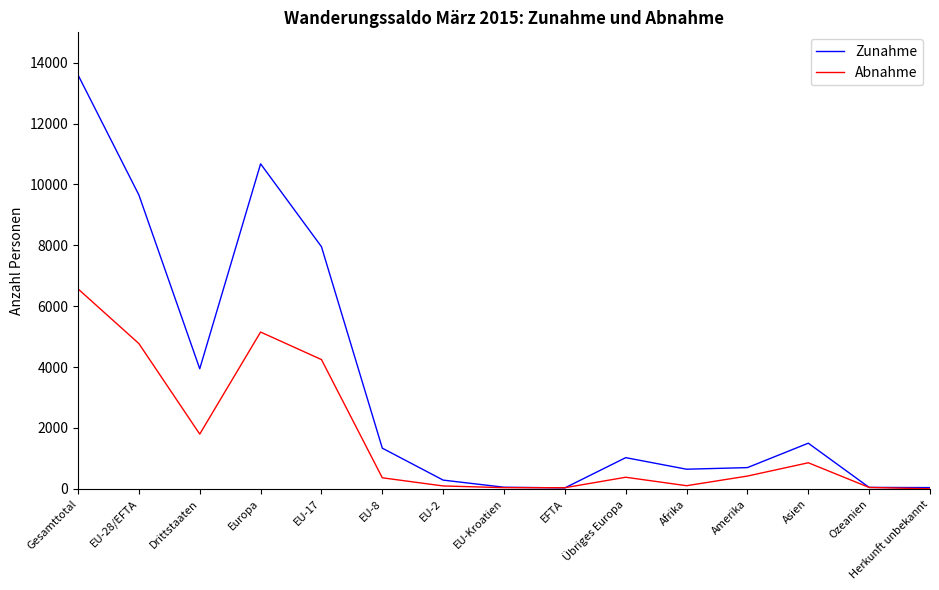

What are all the series names shown in the legend?

Zunahme, Abnahme